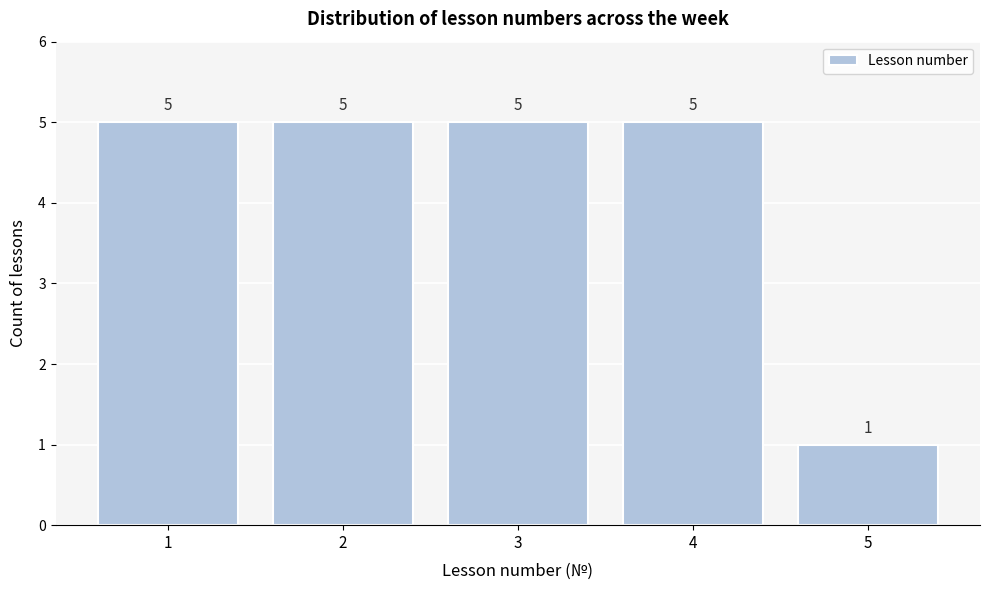

Reading left to right, list all the values displayed in this chart.

1=5	2=5	3=5	4=5	5=1